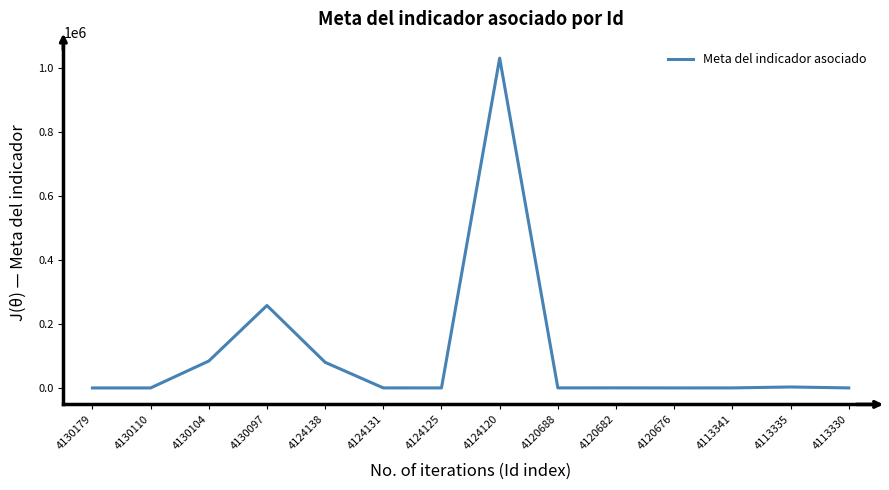

What is the maximum value shown in the chart?

1030039